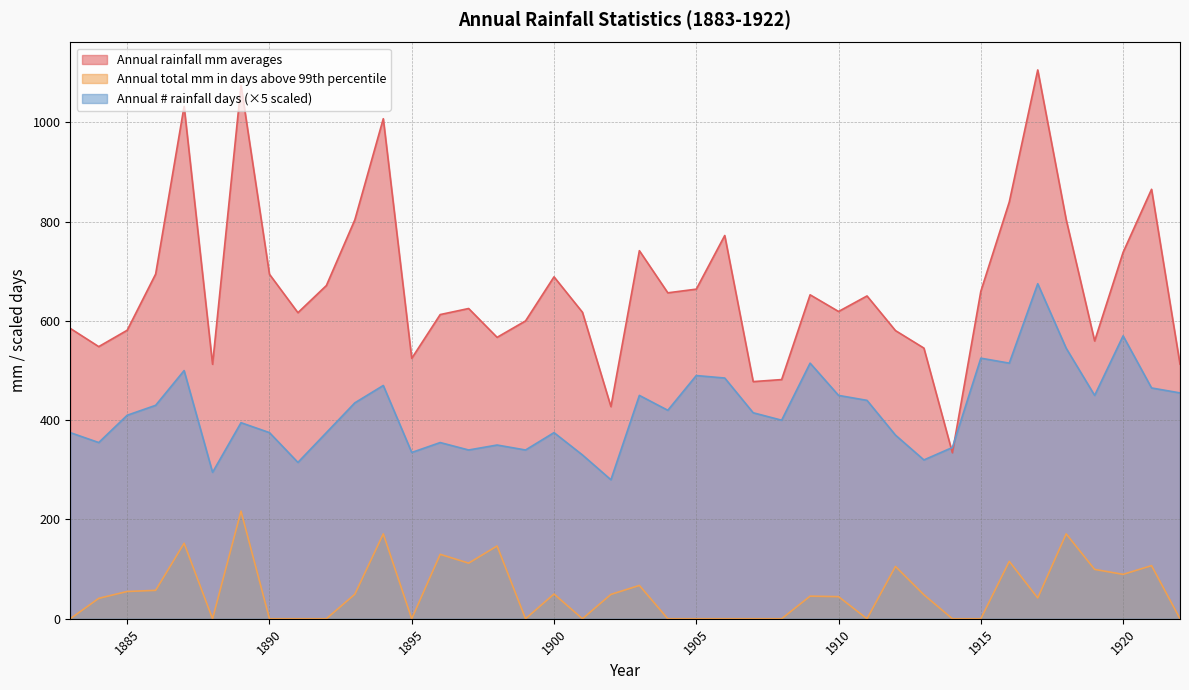

At which category is the sum across all series the highest?

1917